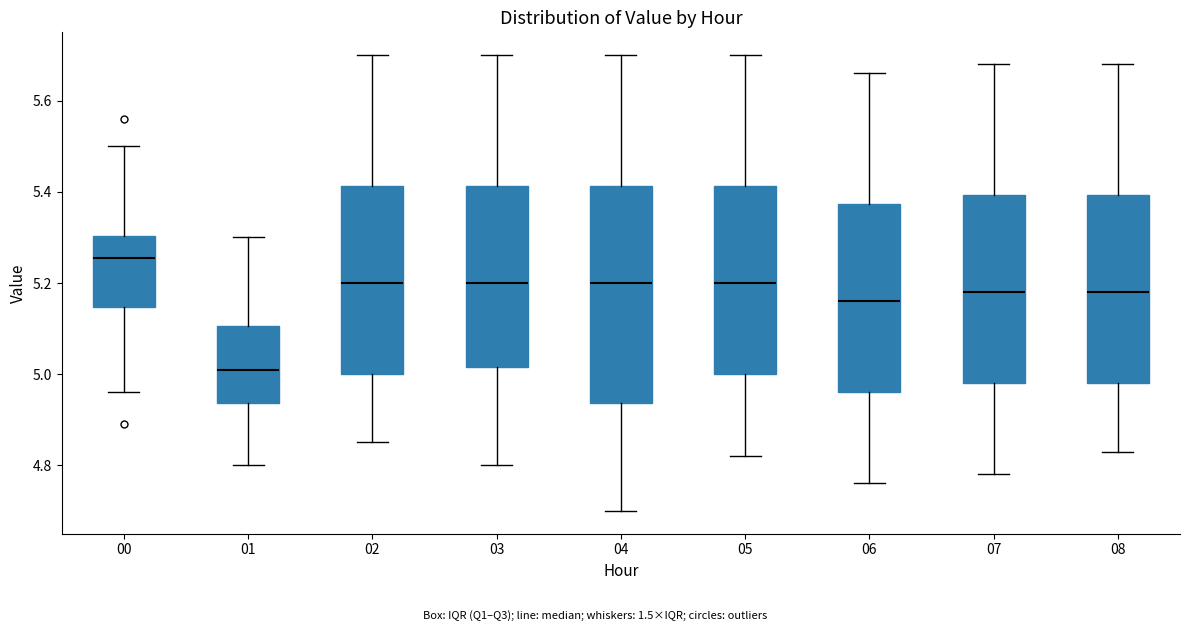

Where is the lower edge of the box at x = 05 on the y-axis? The values are not printed on the chart, so give them approximately, as read against the axis.

5.00